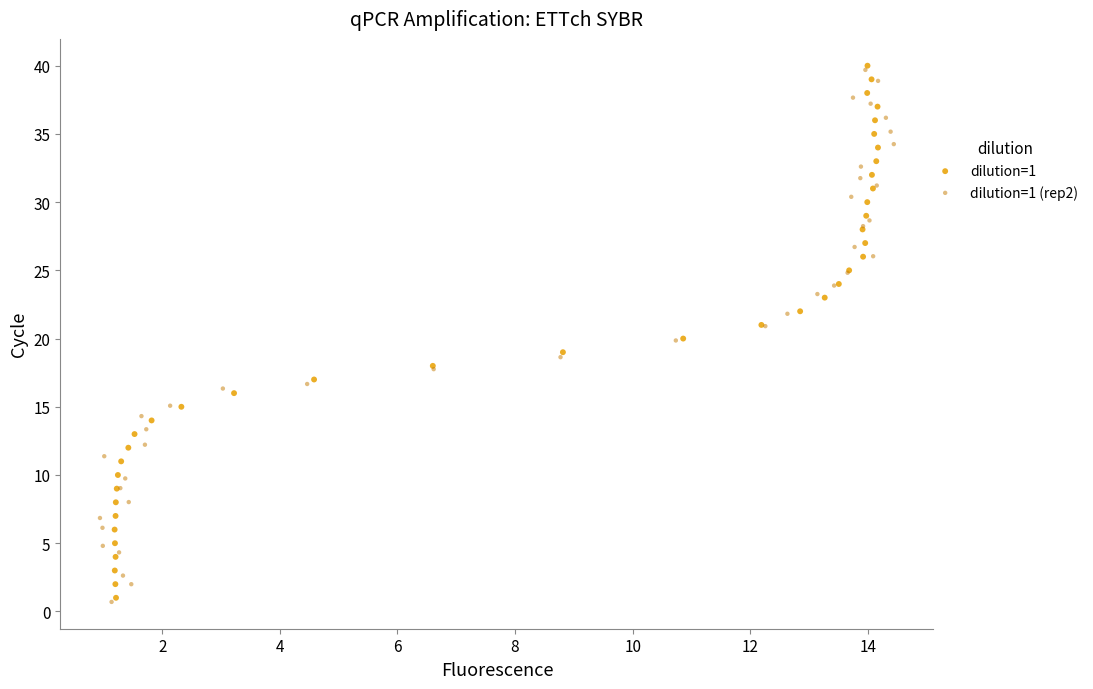

What are all the series names shown in the legend?

dilution=1, dilution=1 (rep2)